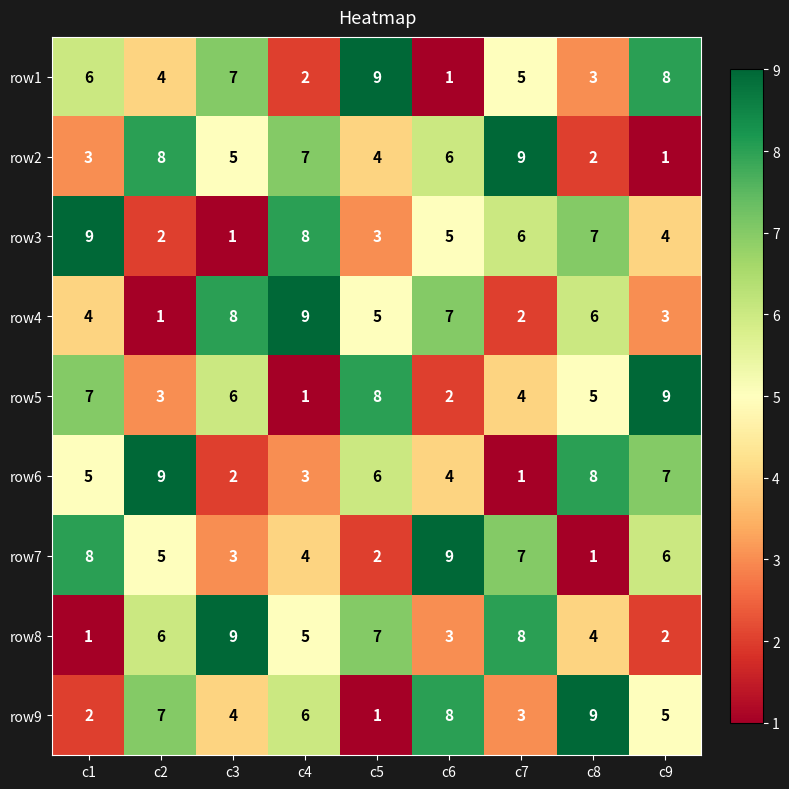

What is the spread (max minus min) of values at c6?

8